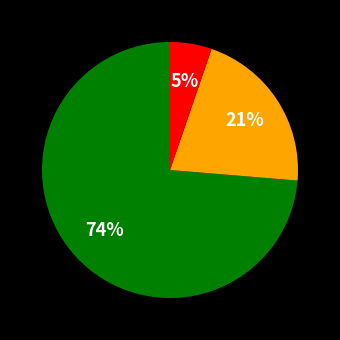

Is there a majority slice in this chart?

Yes